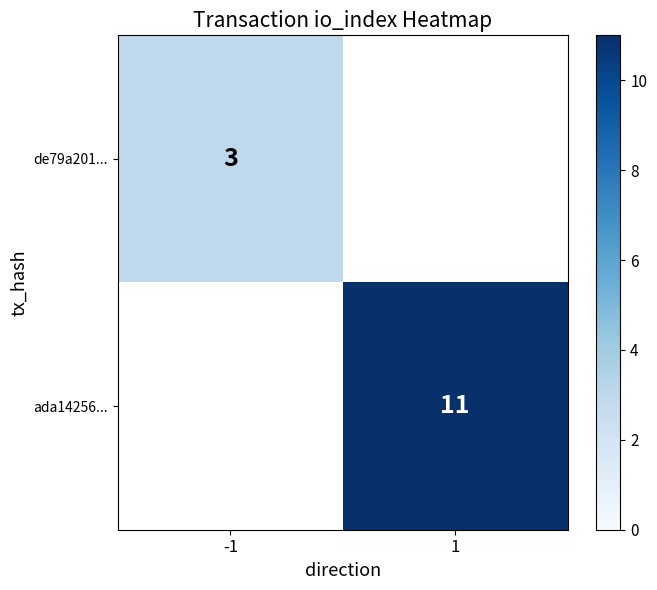

Is the value of ada14256... at 1 greater than the value of de79a201... at -1?

Yes